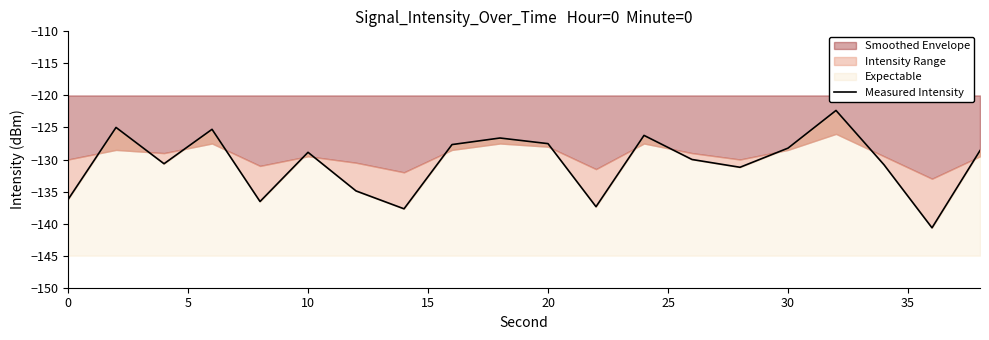

What is the minimum value shown in the chart?

-140.7